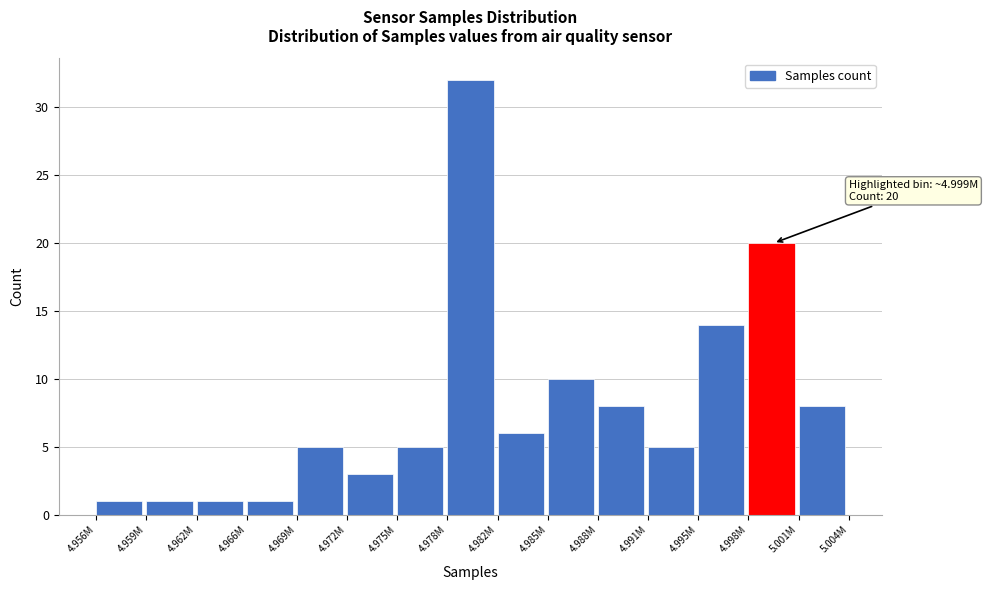

Reading left to right, transcribe all the data shown in this chart.

1	1	1	1	5	3	5	32	6	10	8	5	14	20	8